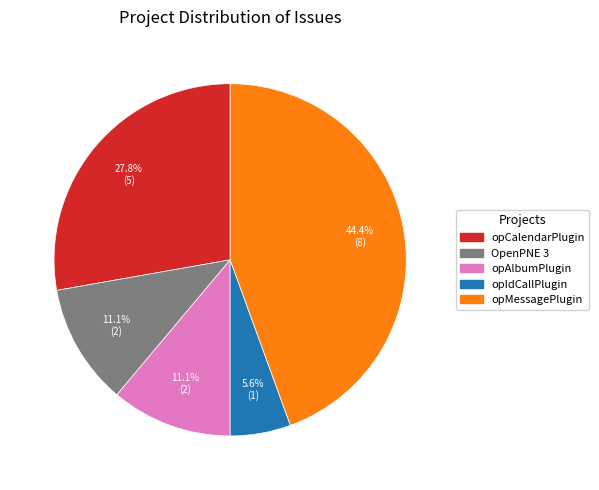

Does any single category account for the majority?

No